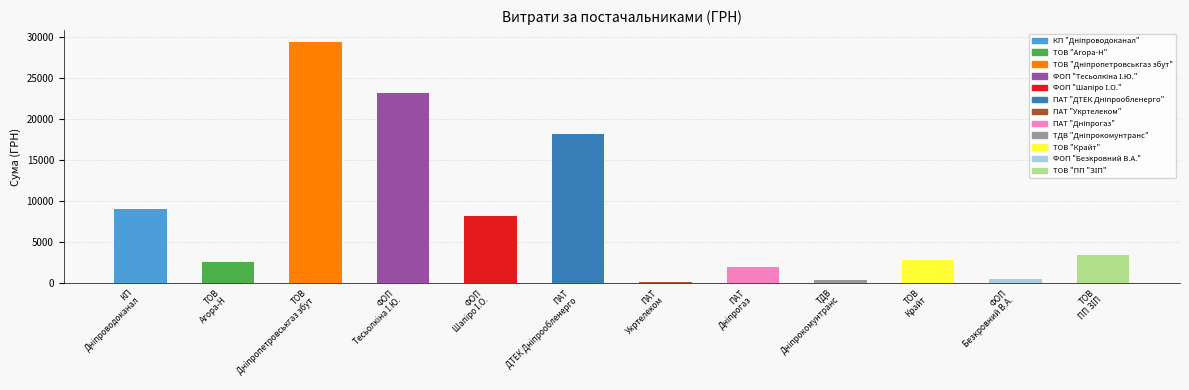

What is the maximum value shown in the chart?

29338.5